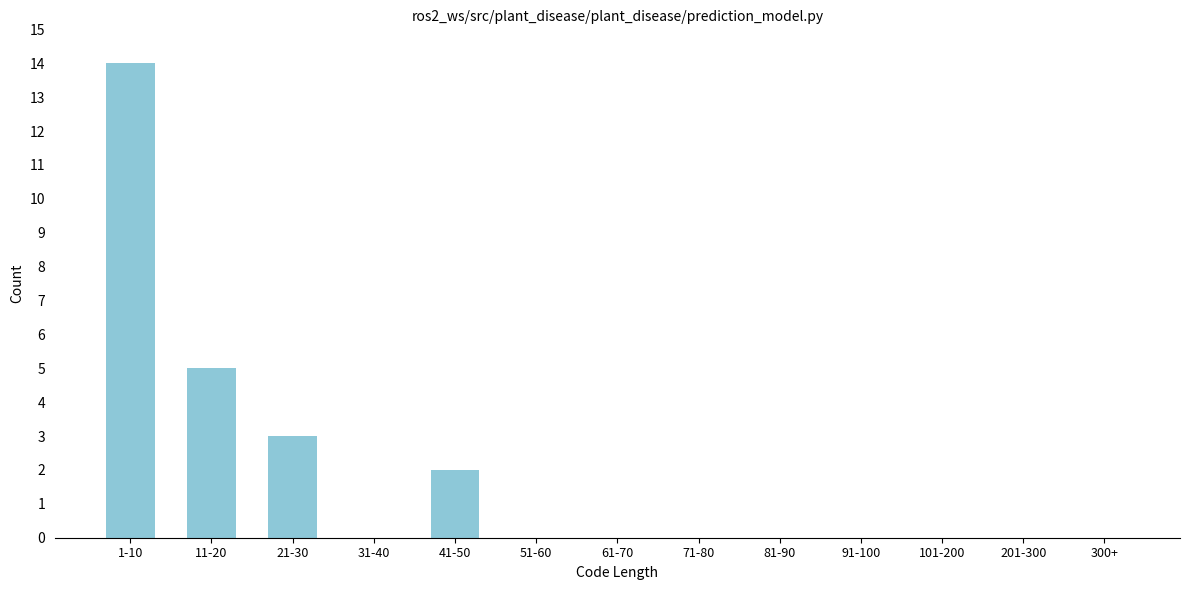

Reading left to right, extract all data points from this chart.

1-10=14	11-20=5	21-30=3	31-40=0	41-50=2	51-60=0	61-70=0	71-80=0	81-90=0	91-100=0	101-200=0	201-300=0	300+=0